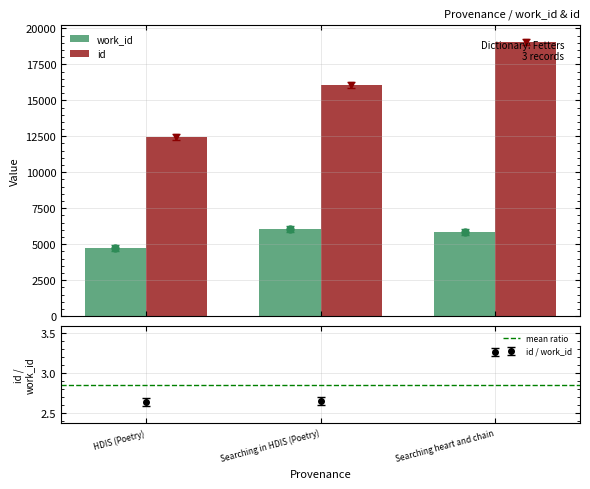

At which label does work_id first exceed 5854?

Searching in HDIS (Poetry)